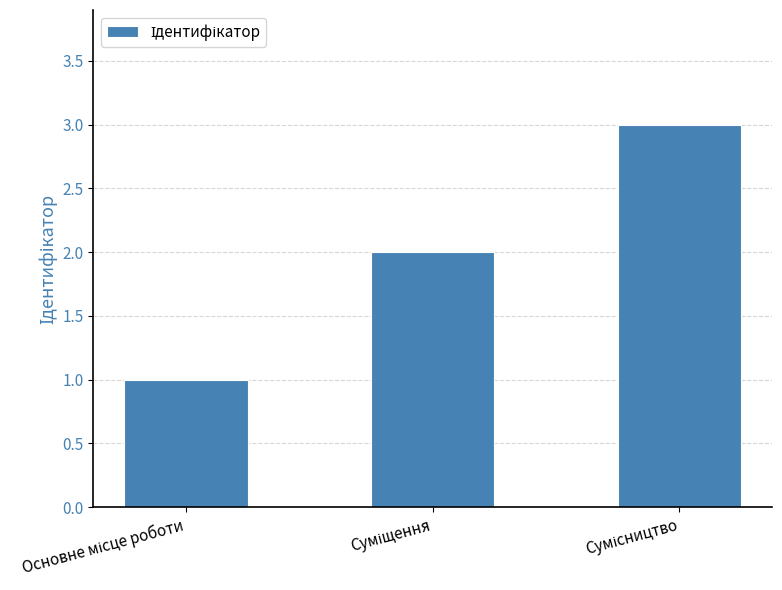

How many bars are there in total?

3